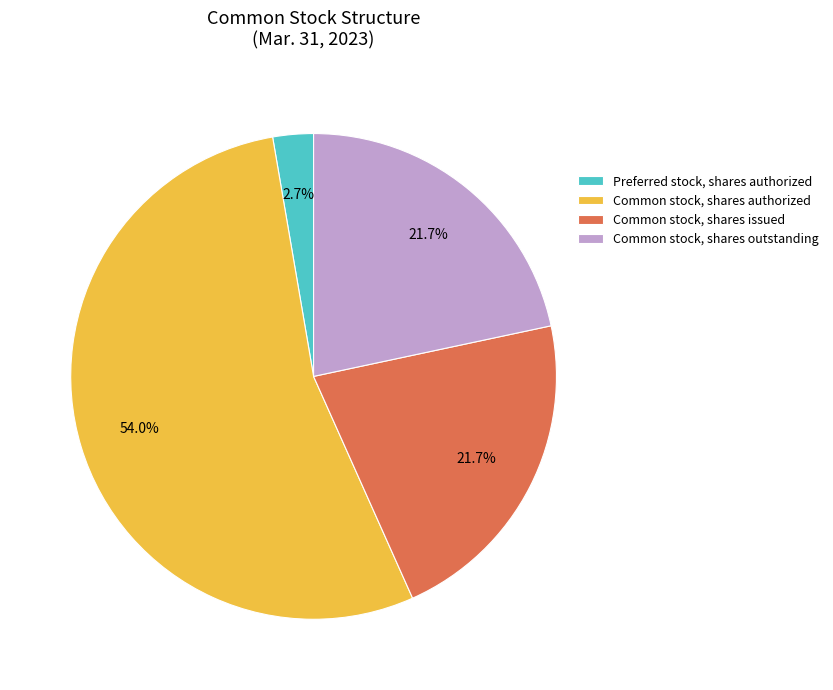

Is it true that Preferred stock, shares authorized is 3% of the pie?

True